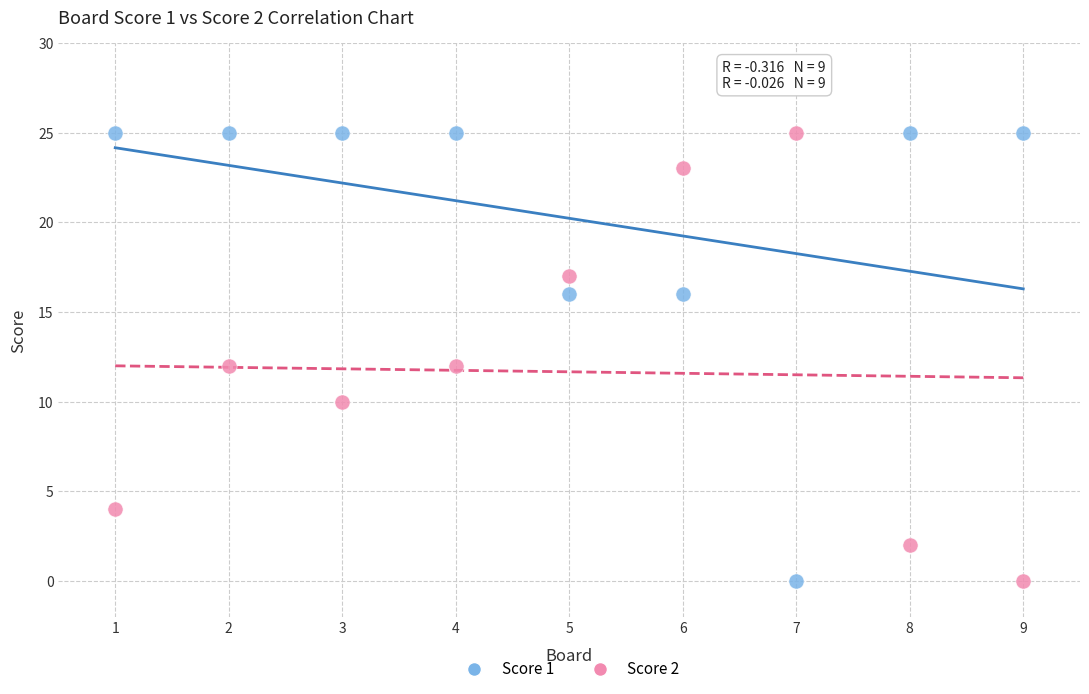

What is the X range (max minus min) for the scatter plot?

8